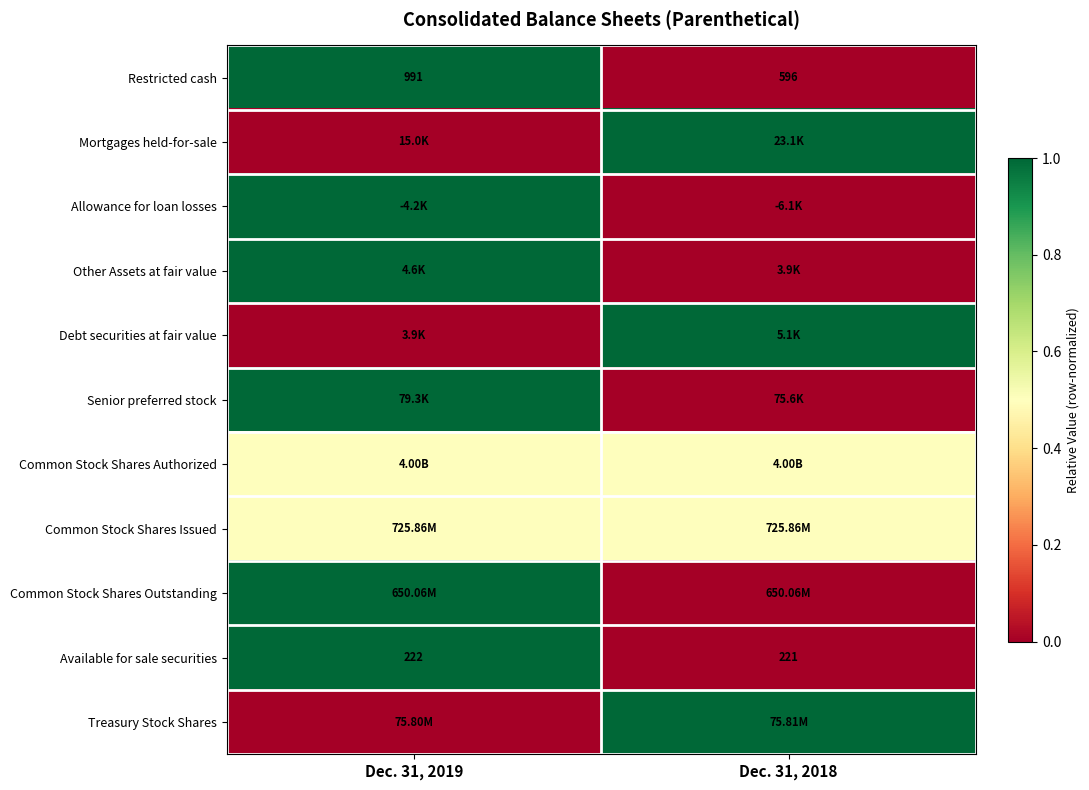

Count the number of data series in this chart.

11